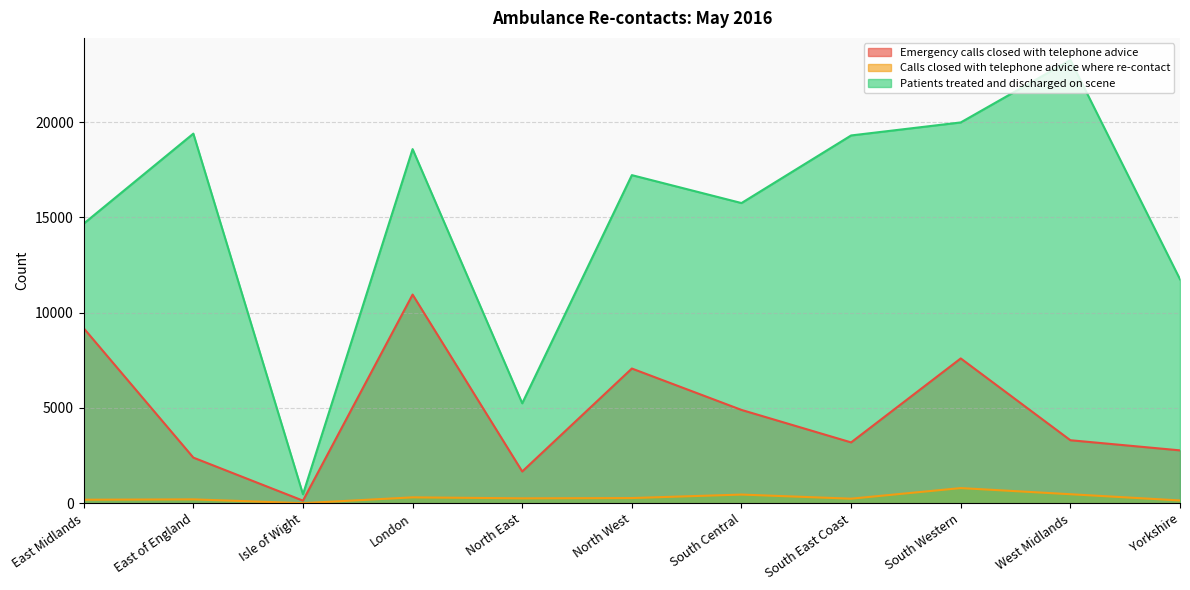

Reading right to left, list all the values displayed in this chart.

Emergency calls closed with telephone advice: Yorkshire=2776	West Midlands=3308	South Western=7600	South East Coast=3194	South Central=4898	North West=7070	North East=1668	London=10950	Isle of Wight=138	East of England=2396	East Midlands=9184
Calls closed with telephone advice where re-contact: Yorkshire=148	West Midlands=475	South Western=797	South East Coast=241	South Central=457	North West=274	North East=259	London=311	Isle of Wight=6	East of England=205	East Midlands=186
Patients treated and discharged on scene: Yorkshire=11751	West Midlands=23255	South Western=19982	South East Coast=19299	South Central=15752	North West=17217	North East=5246	London=18582	Isle of Wight=470	East of England=19394	East Midlands=14673